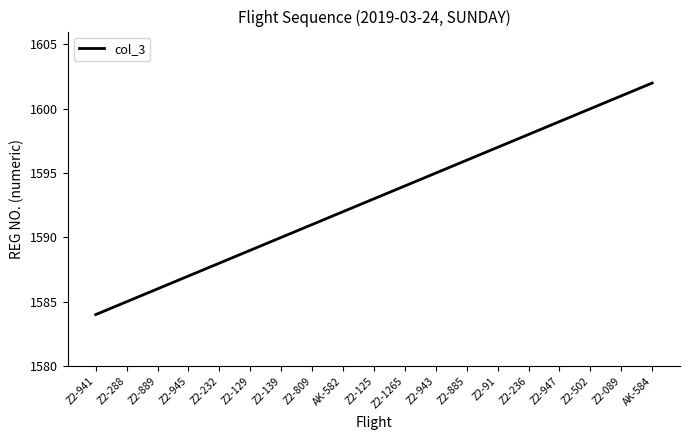

List the labels in order of value, smallest first.

Z2-941, Z2-288, Z2-889, Z2-945, Z2-232, Z2-129, Z2-139, Z2-809, AK-582, Z2-125, Z2-1265, Z2-943, Z2-885, Z2-91, Z2-236, Z2-947, Z2-502, Z2-089, AK-584